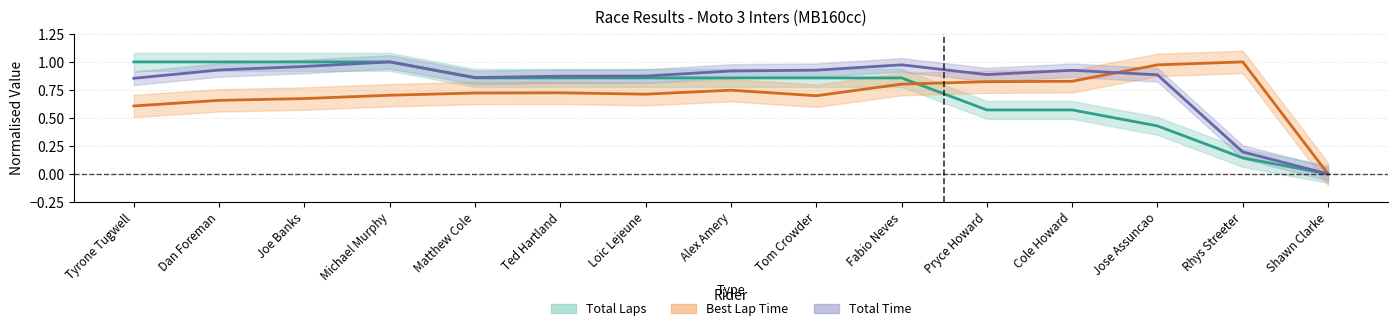

What is the average value of the Total Time series?

0.8